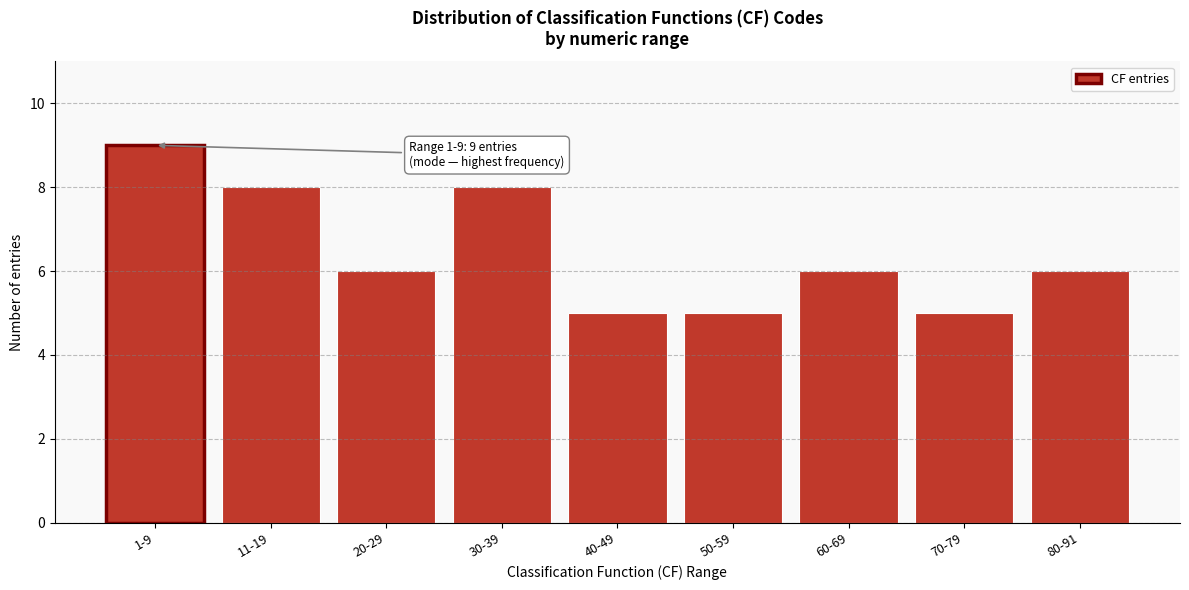

Reading right to left, extract all data points from this chart.

80-91=6	70-79=5	60-69=6	50-59=5	40-49=5	30-39=8	20-29=6	11-19=8	1-9=9